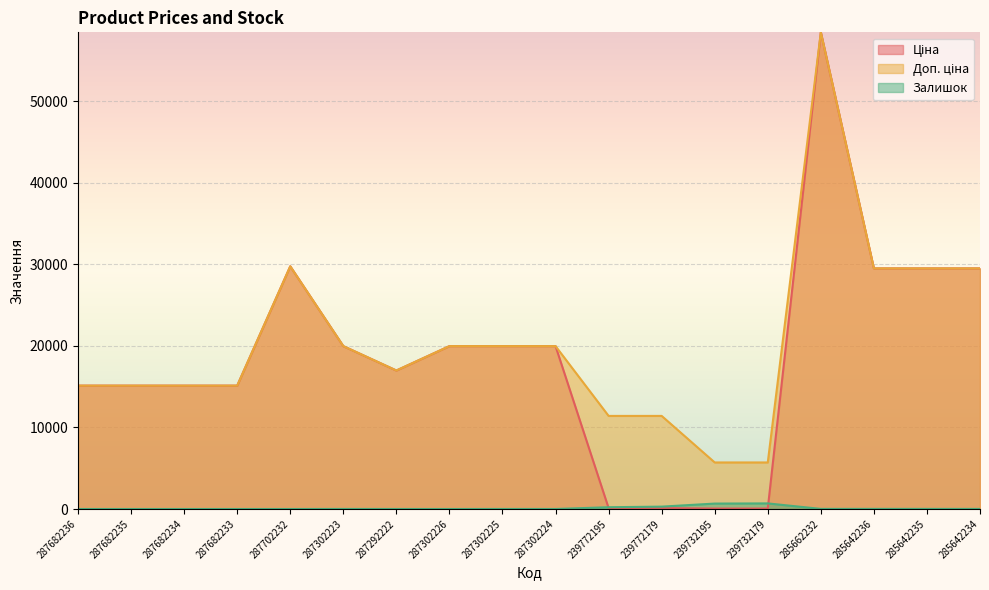

What is the total value across all series at 285642234?

58993.0